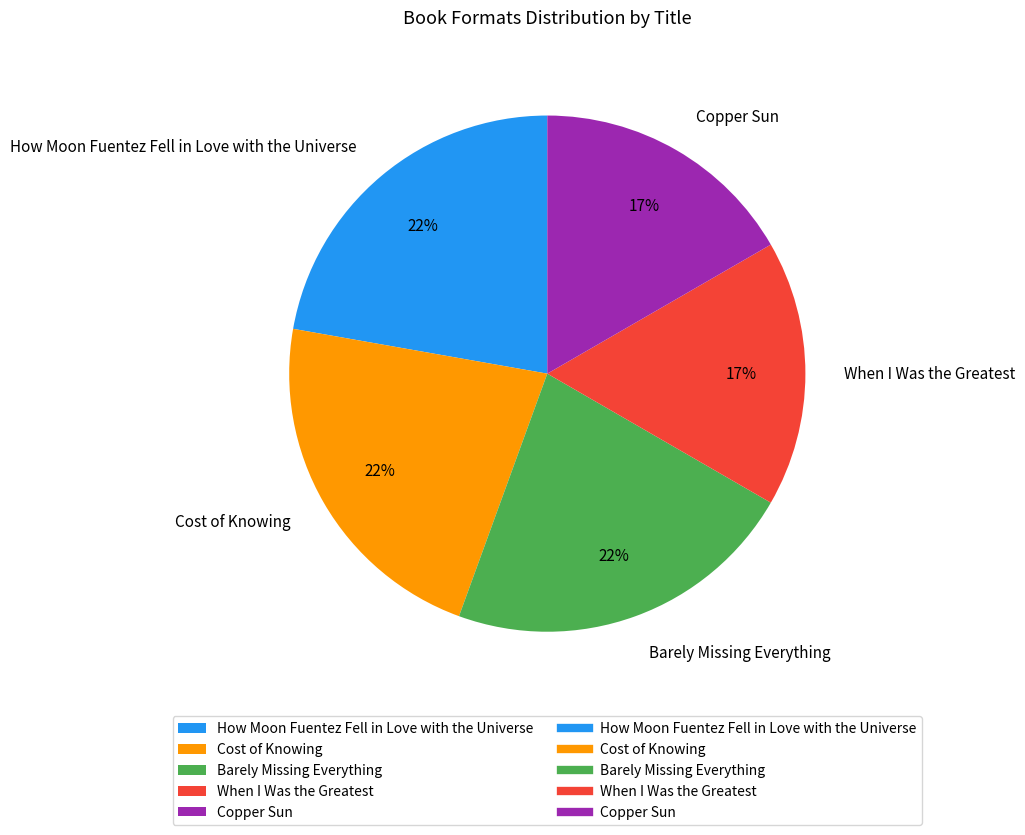

What percentage is the Barely Missing Everything slice, to the nearest percent?

22%